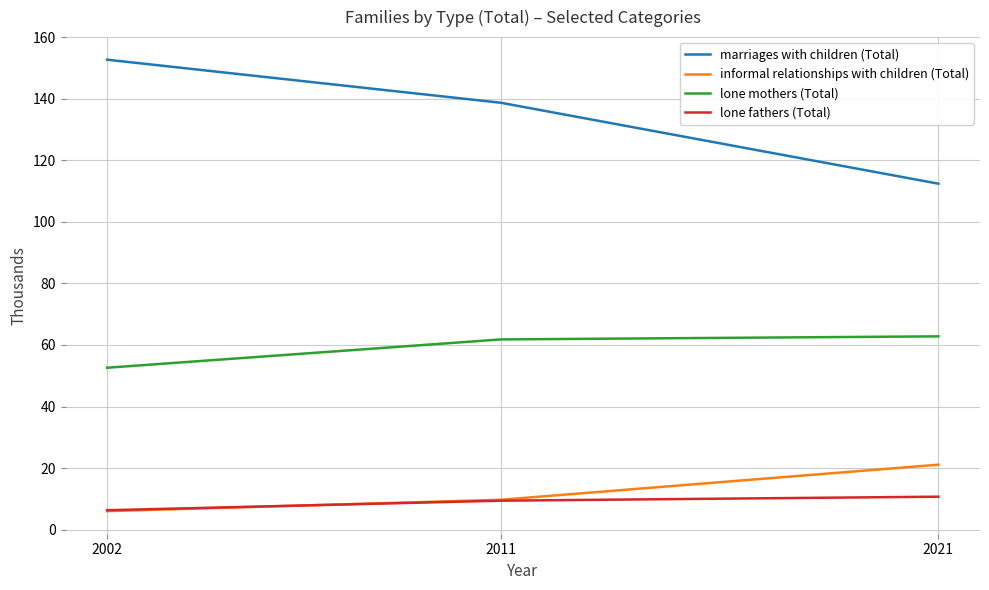

List the series in order of their peak value, highest first.

marriages with children (Total), lone mothers (Total), informal relationships with children (Total), lone fathers (Total)